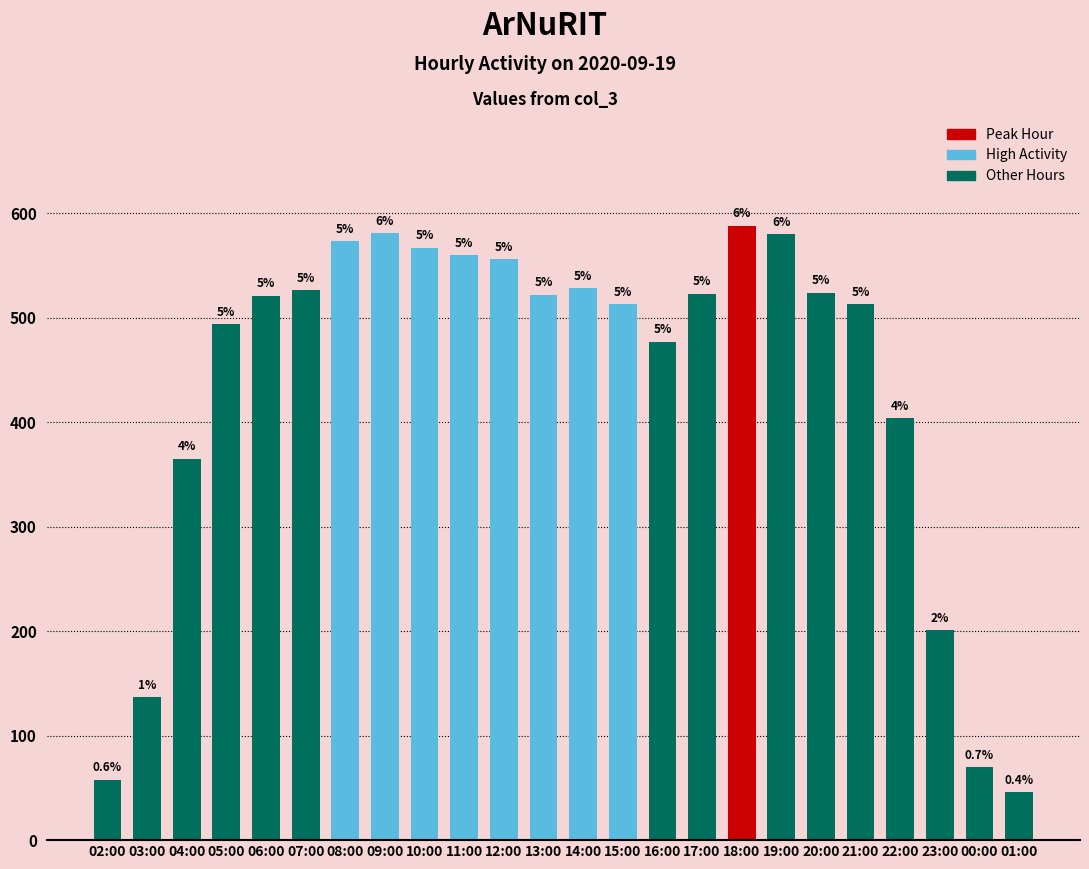

What is the label of the 1st bar from the right?

01:00